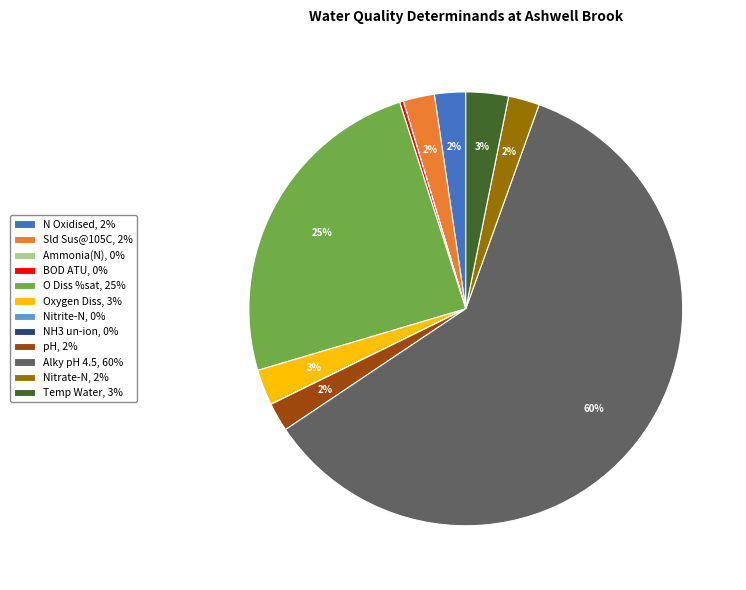

The O Diss %sat slice represents 36% of the pie. True or false?

False